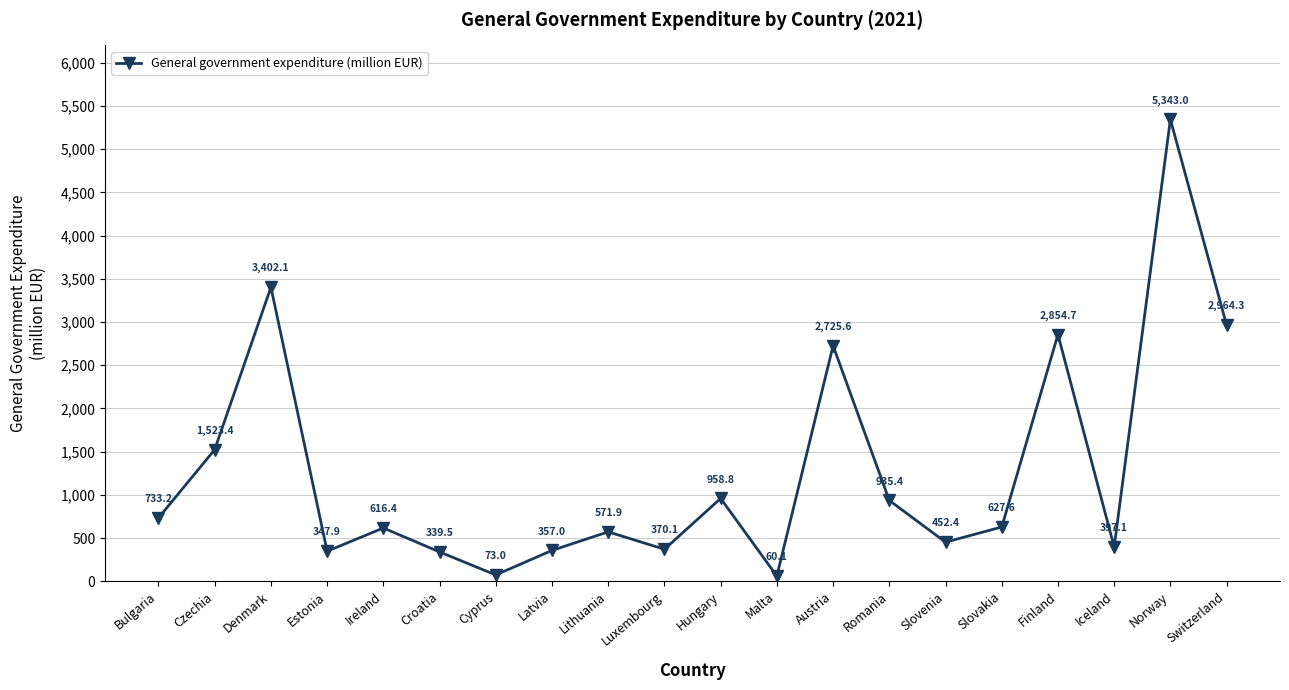

List the labels in order of value, largest first.

Norway, Denmark, Switzerland, Finland, Austria, Czechia, Hungary, Romania, Bulgaria, Slovakia, Ireland, Lithuania, Slovenia, Iceland, Luxembourg, Latvia, Estonia, Croatia, Cyprus, Malta